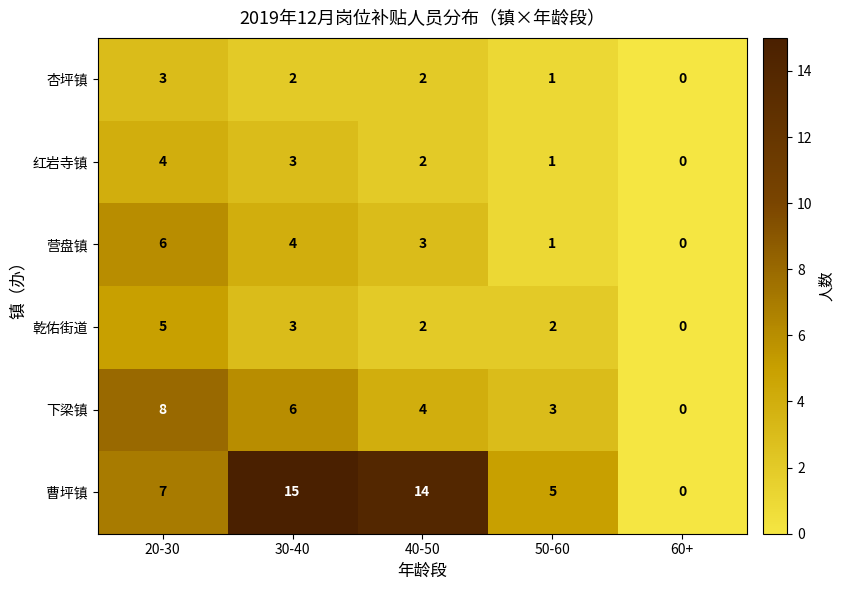

Count the number of categories in the chart.

5